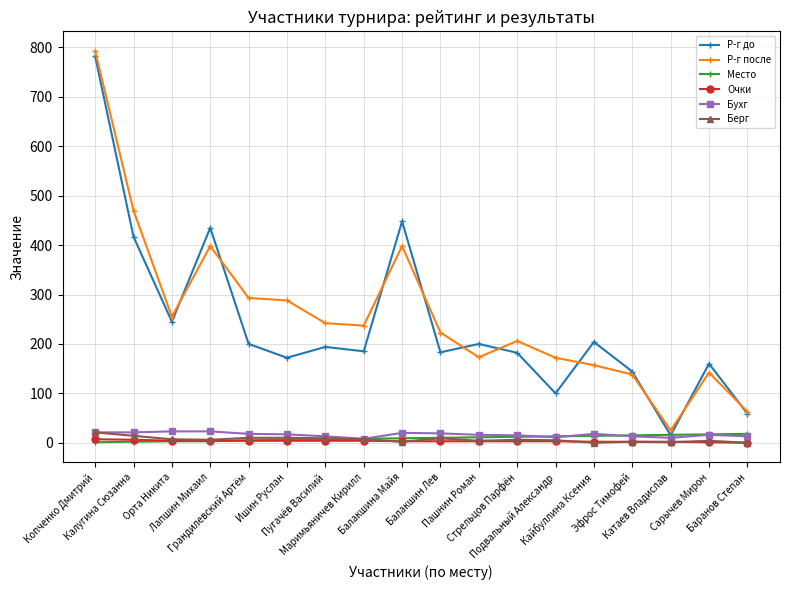

Between Орта Никита and Пашнин Роман, which series saw the biggest shift?

Р-г после